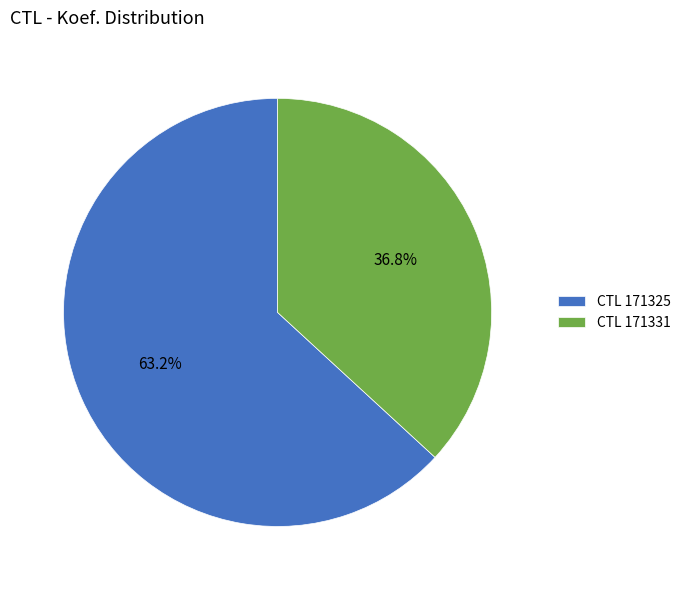

Combined, what portion of the pie is CTL 171331 and CTL 171325?

100.0%